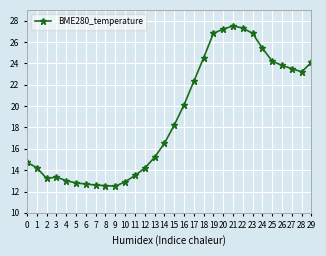

What is the value of the 3rd point from the left?

13.2